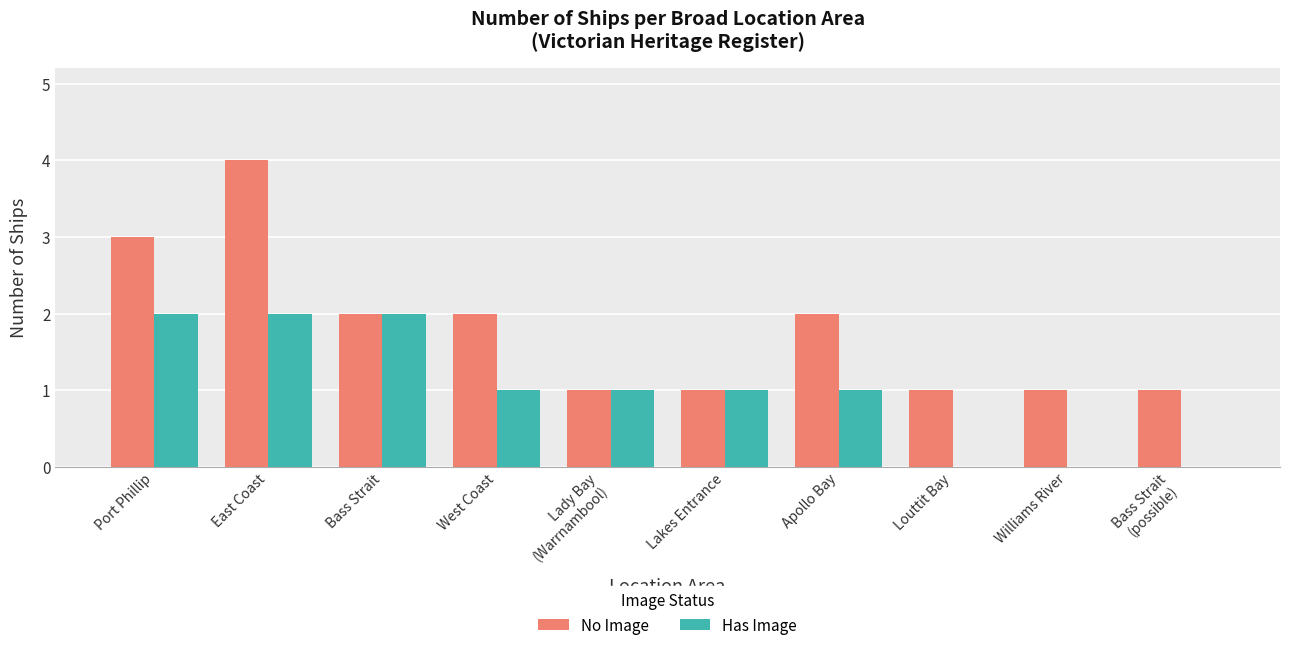

What is the maximum value for No Image?

4